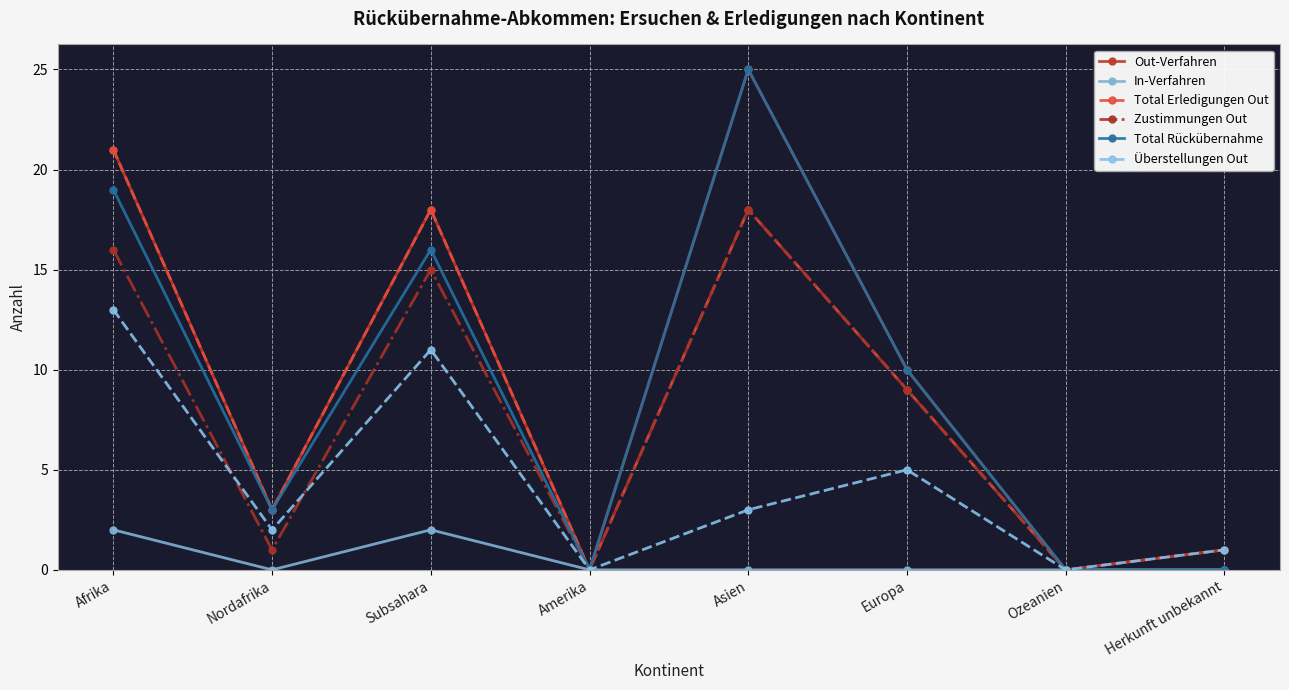

At how many categories does at least one series exceed 4?

4